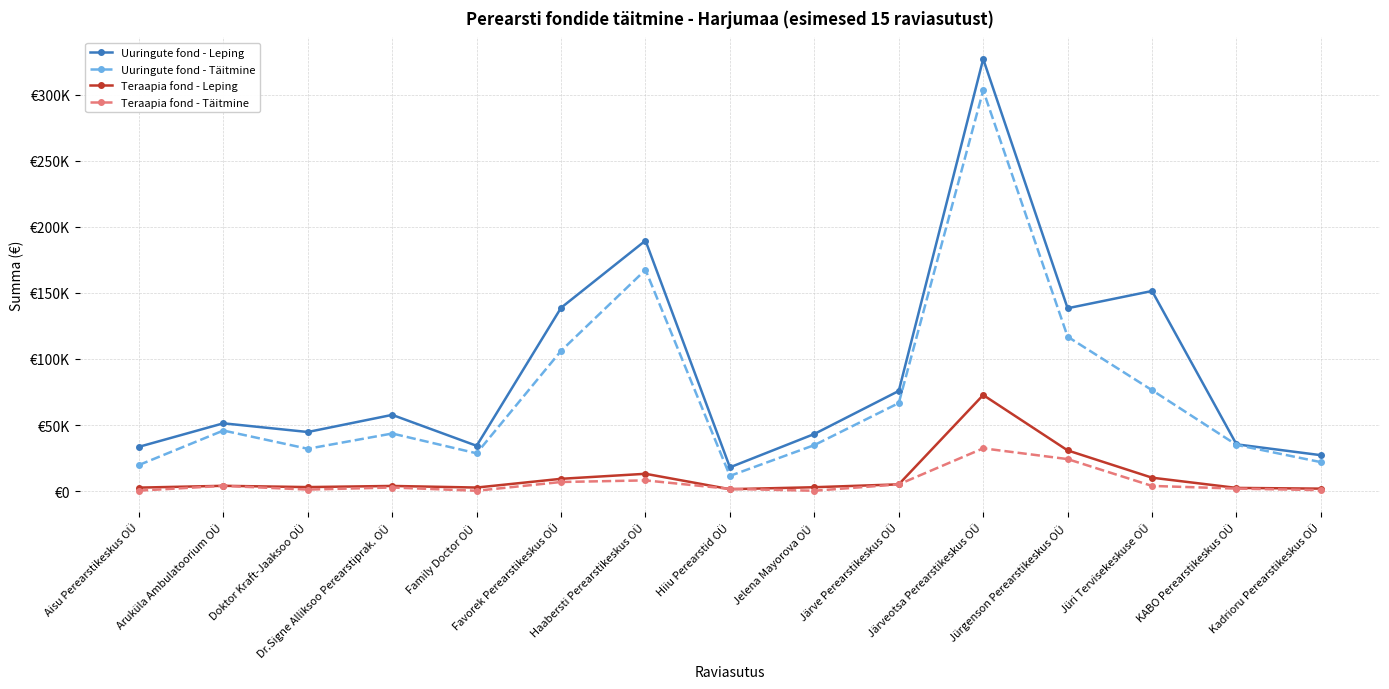

What is the maximum value shown in the chart?

327226.3